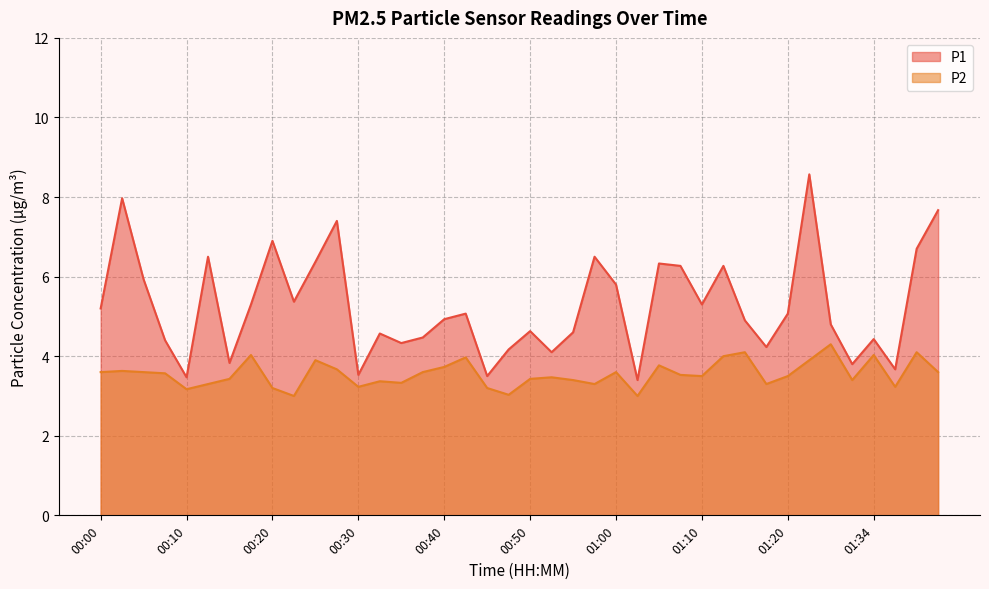

At which label is P2 closest to 3?

00:23